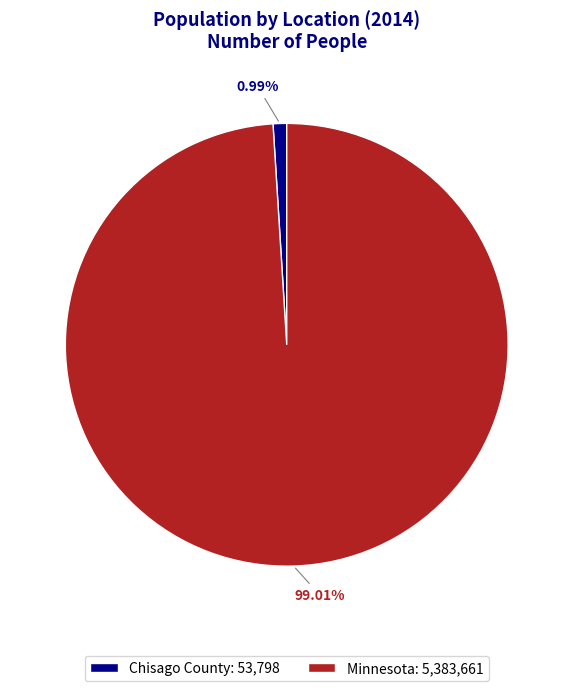

Does Minnesota represent more than half of the total?

Yes